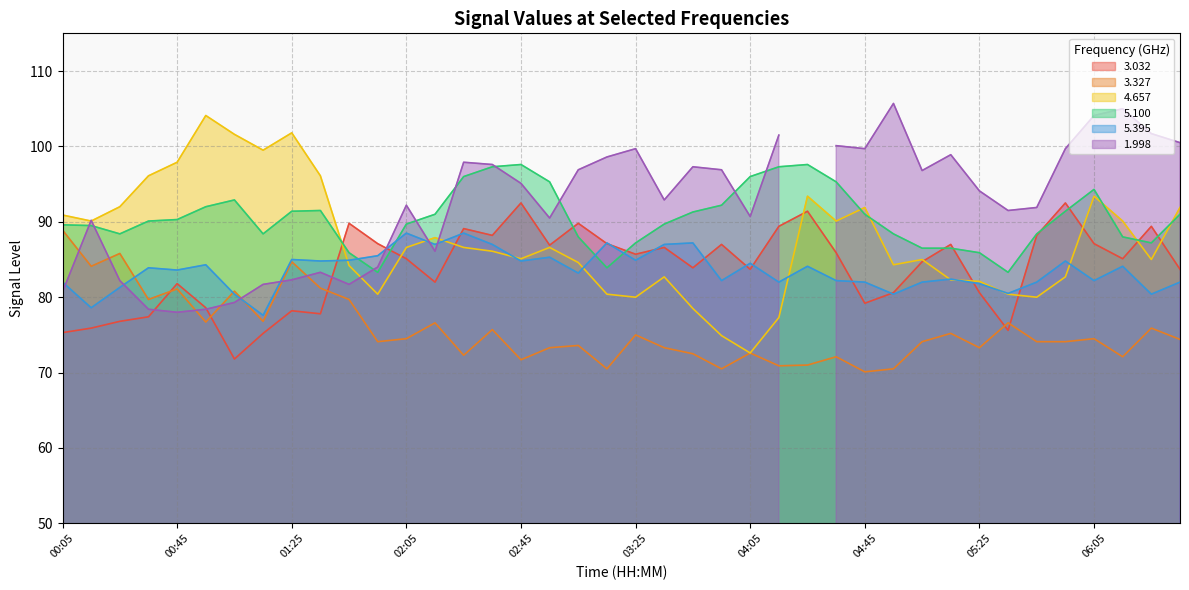

What is the maximum value for 3.032?

92.5